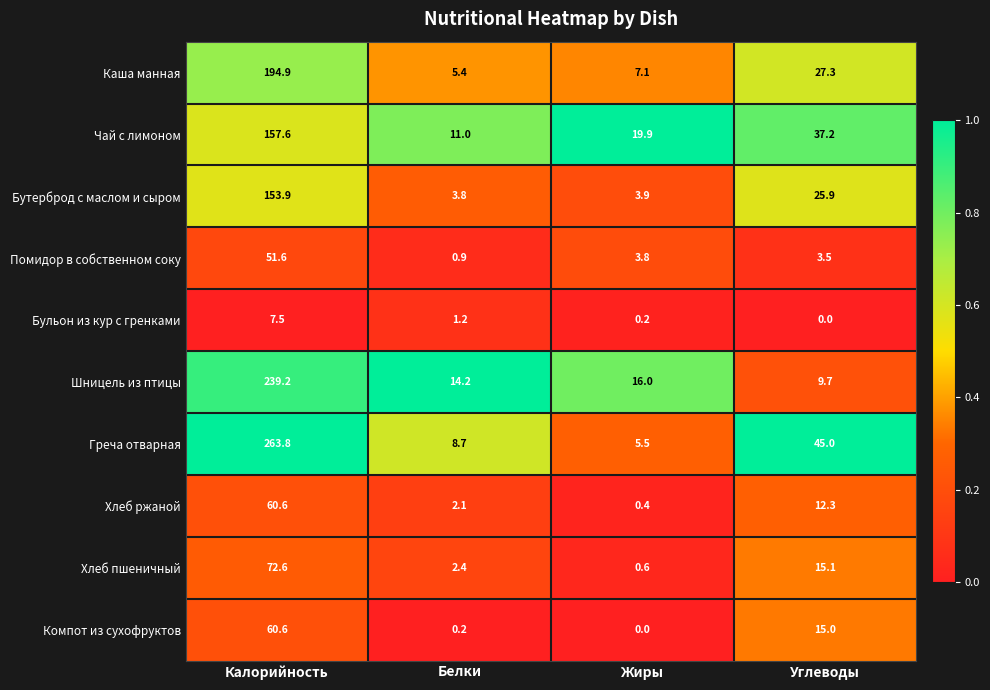

Rank the categories by Хлеб пшеничный value from lowest to highest.

Жиры, Белки, Углеводы, Калорийность